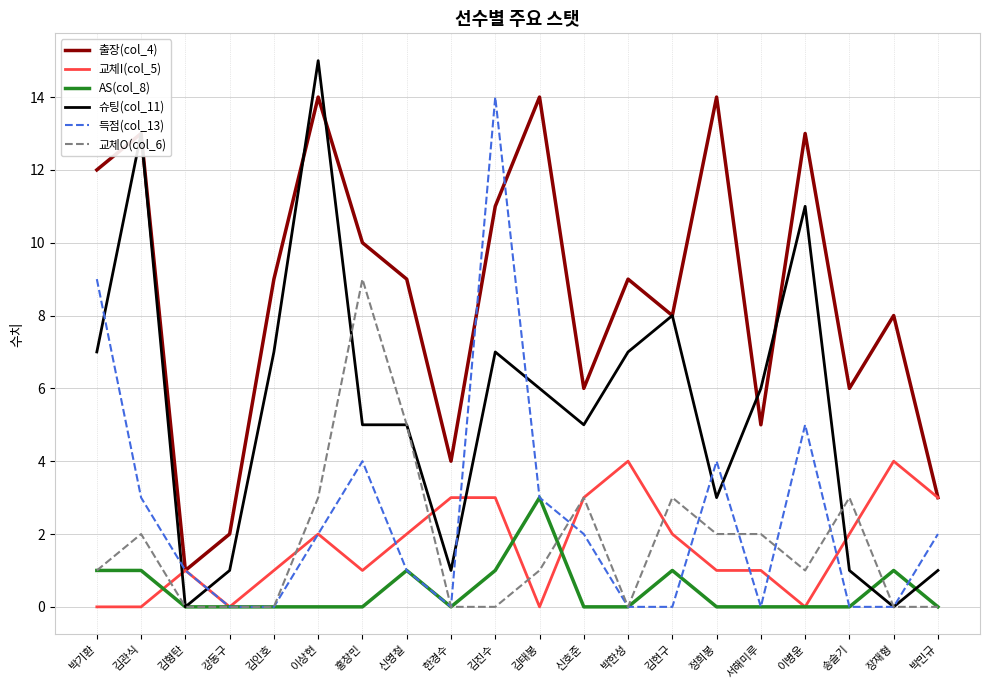

What is the sum of all 득점(col_13) values?

50